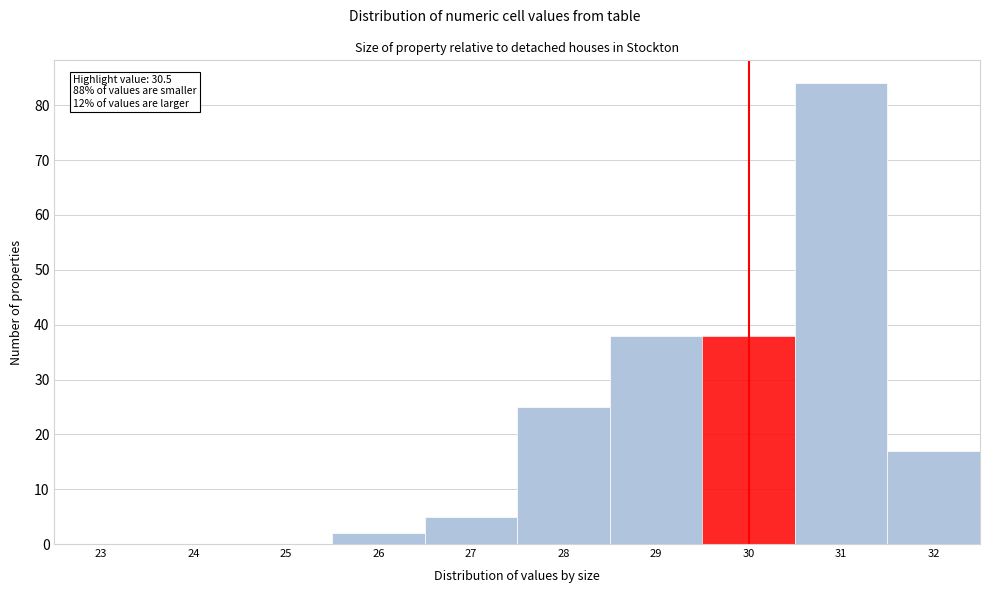

Reading right to left, list all the values displayed in this chart.

32=17	31=84	30=38	29=38	28=25	27=5	26=2	25=0	24=0	23=0